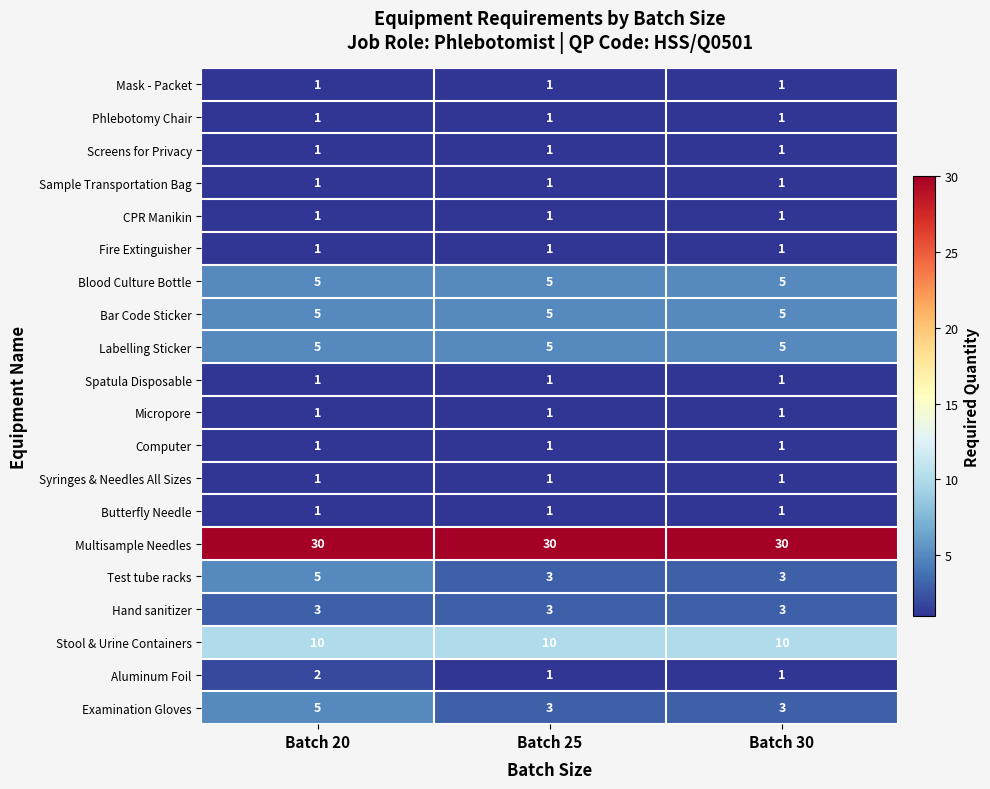

What is the spread (max minus min) of values at Batch 25?

29